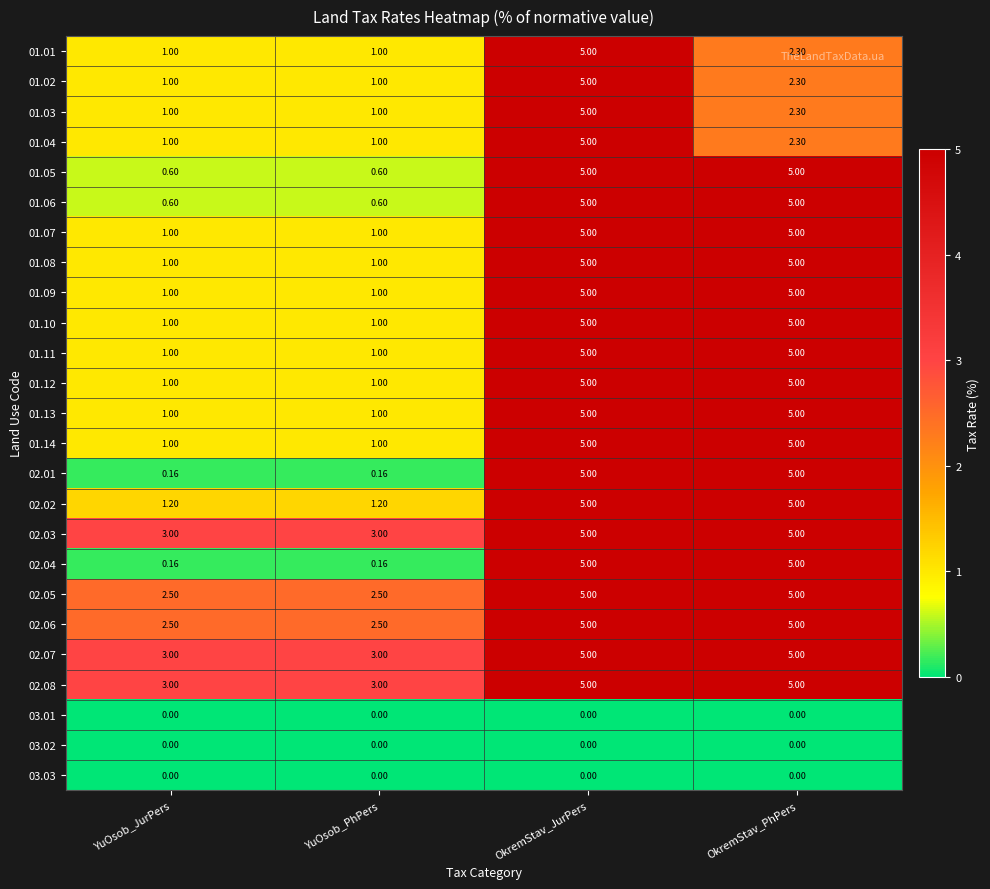

Where is 01.03 nearest to the value 3?

OkremStav_PhPers